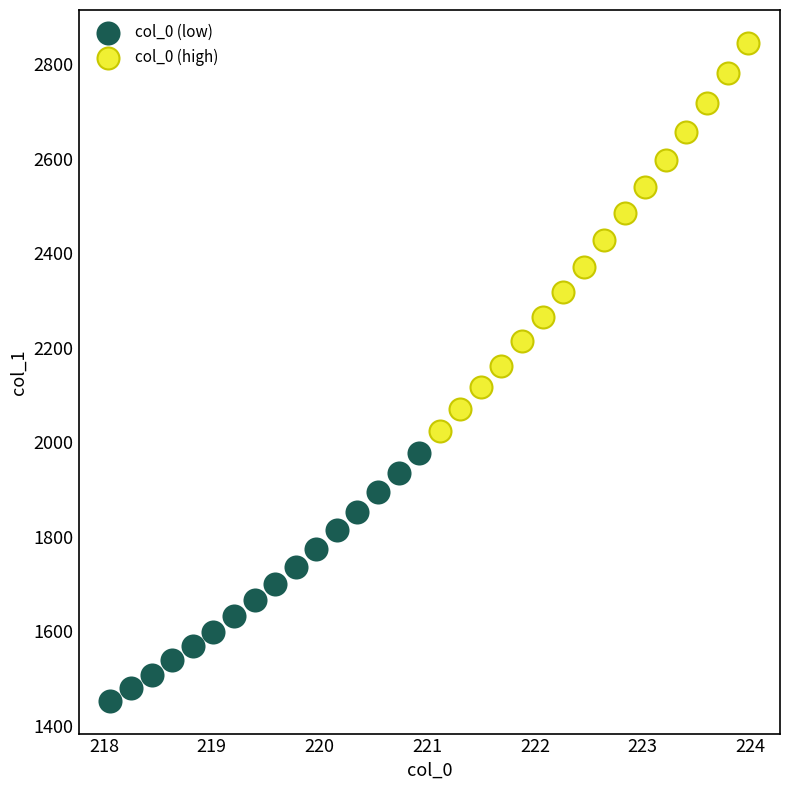

Which series reaches the minimum Y coordinate?

col_0 (low)